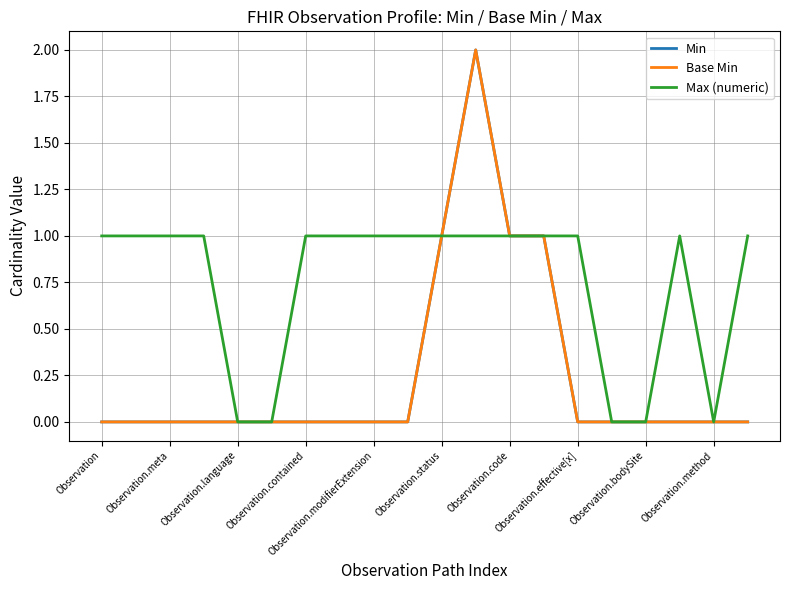

True or false: Min and Base Min cross at least once.

False